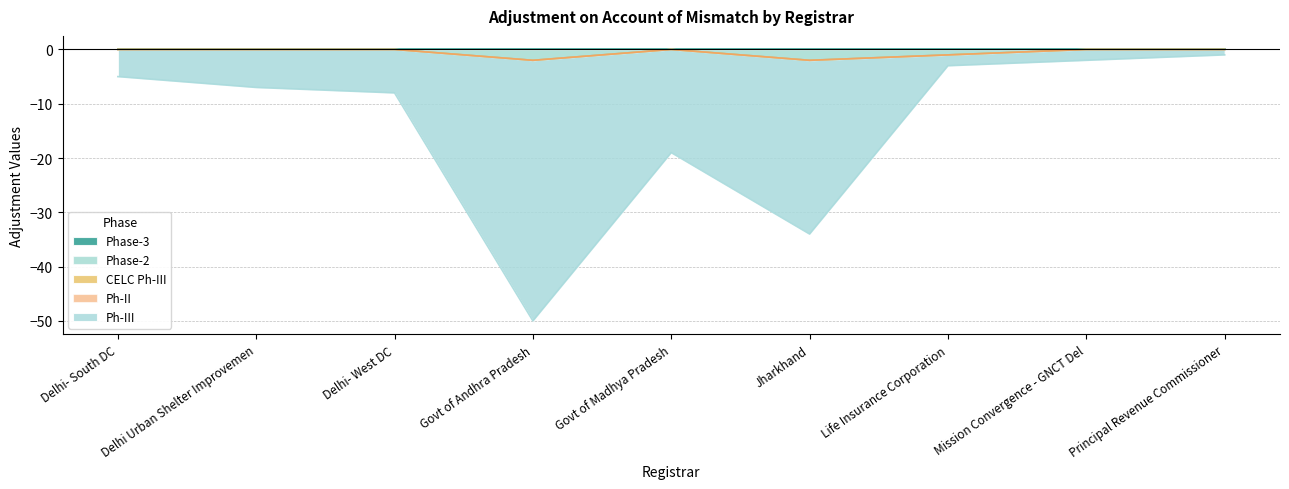

Reading left to right, list all the values displayed in this chart.

Phase-3: 0	0	0	0	0	0	0	0	0
Phase-2: 0	0	0	-2	0	-2	-1	0	0
CELC Ph-III: 0	0	0	0	0	0	0	0	0
Ph-II: 0	0	0	0	0	0	0	0	0
Ph-III: -5	-7	-8	-48	-19	-32	-2	-2	-1